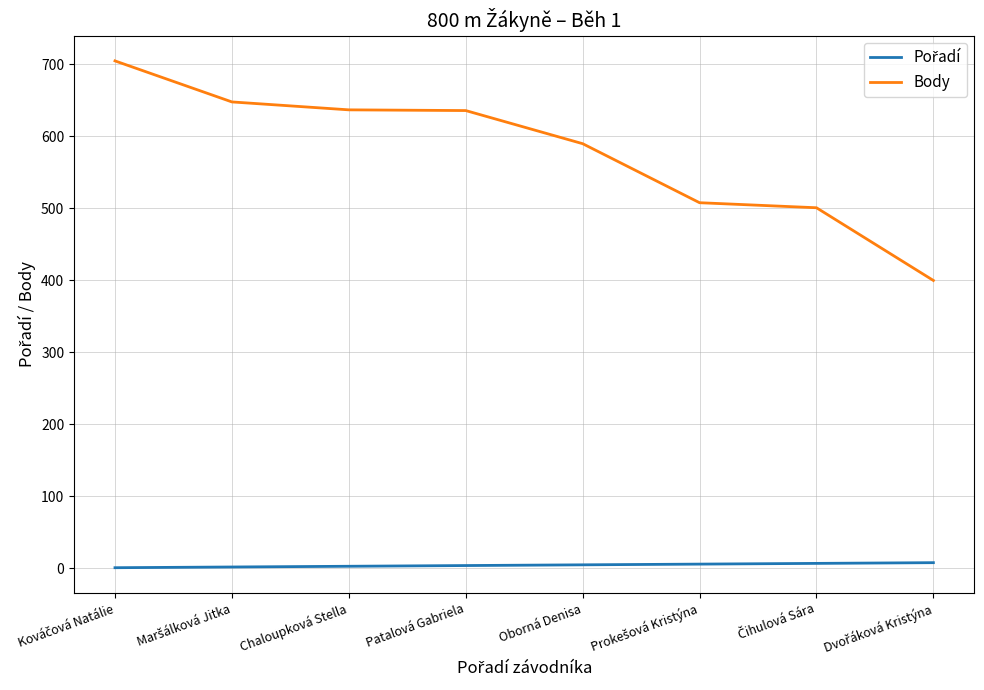

Which series has the largest total across all categories?

Body